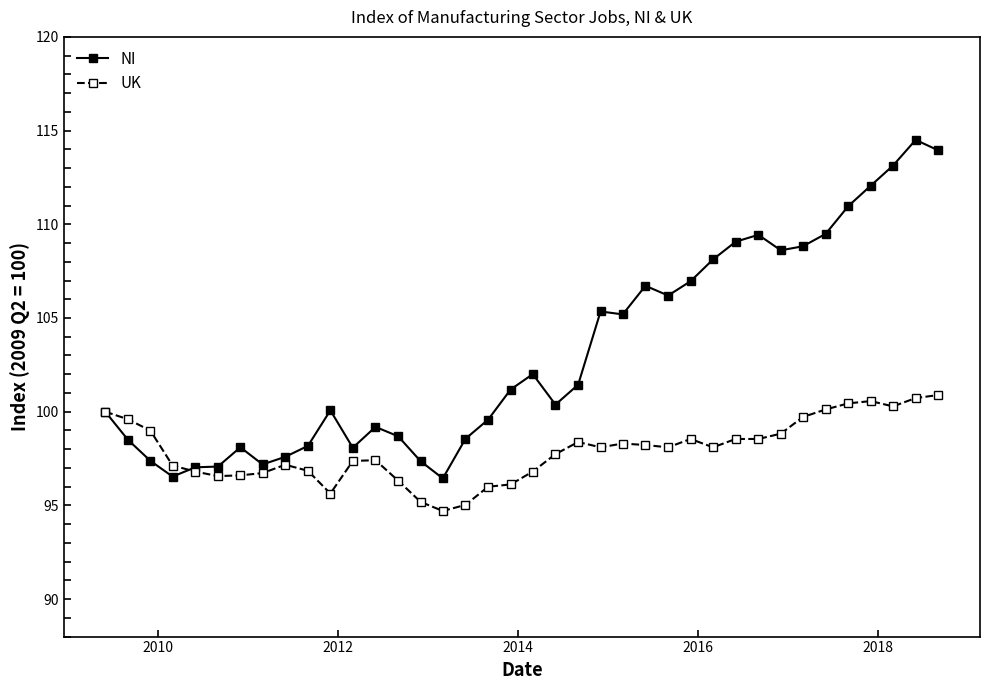

True or false: NI has more than 1 interior local peaks.

True